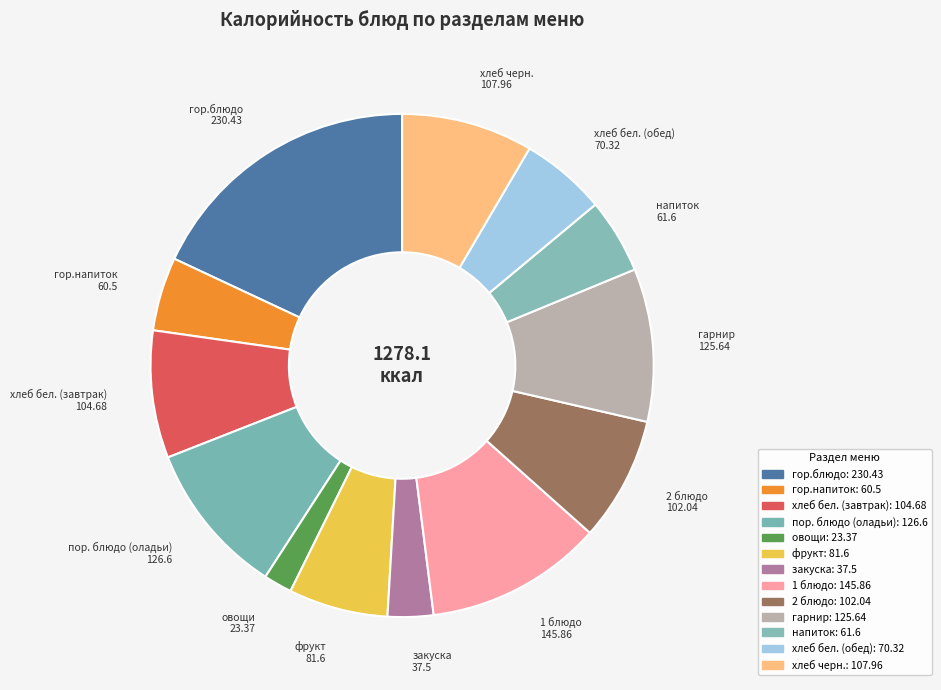

The напиток slice represents 5% of the pie. True or false?

True